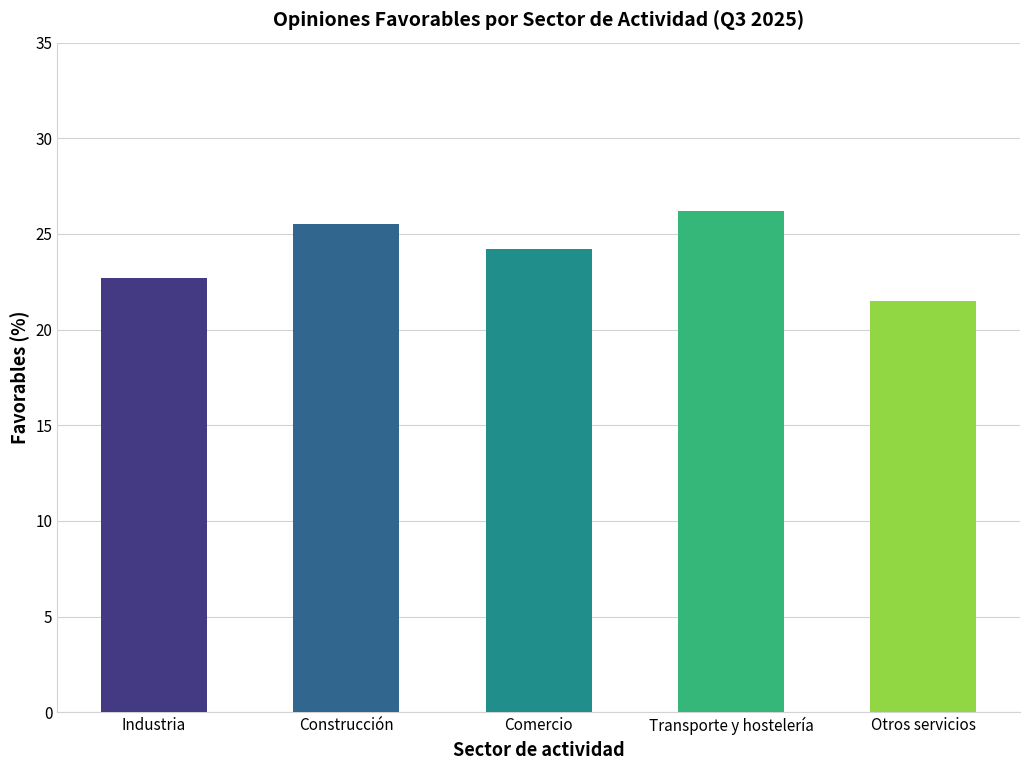

List the labels in order of value, largest first.

Transporte y hostelería, Construcción, Comercio, Industria, Otros servicios